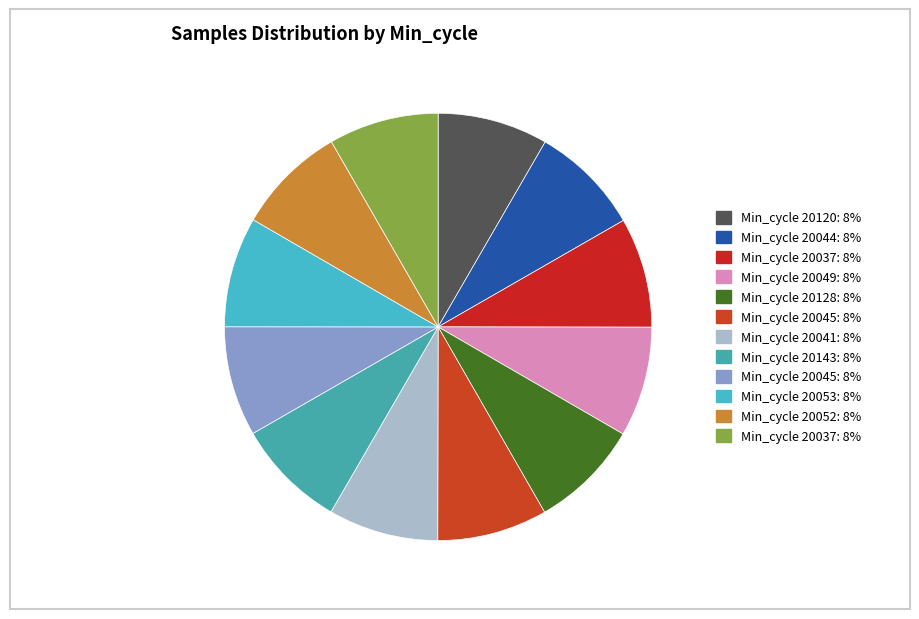

How many segments does this pie chart have?

12